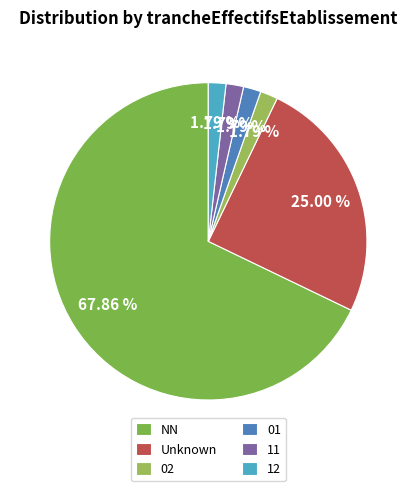

How many slices are in this pie chart?

6